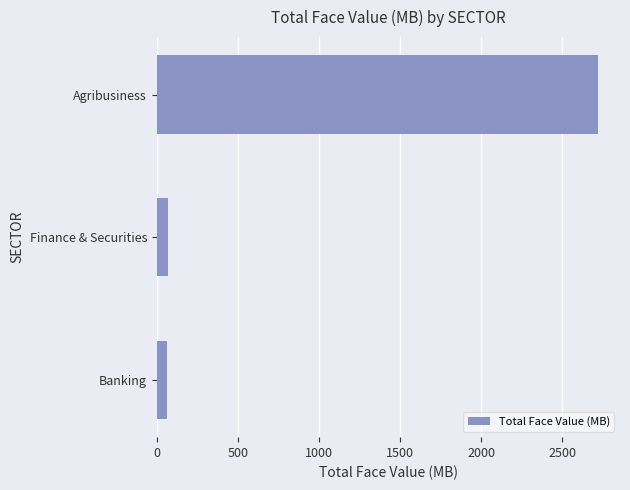

True or false: the data shows 1760.2 at Agribusiness.

False